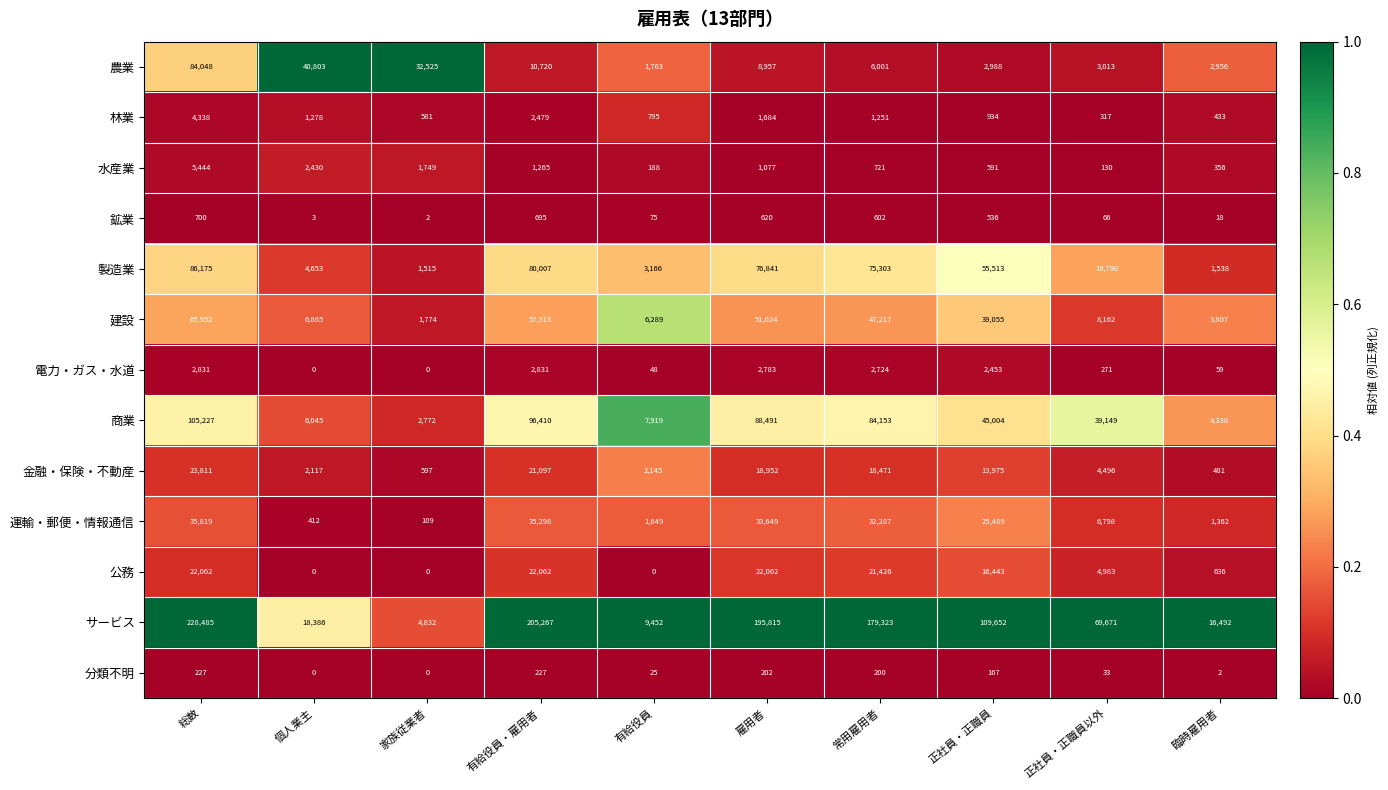

The 水産業 series shows 721 at 常用雇用者. True or false?

True